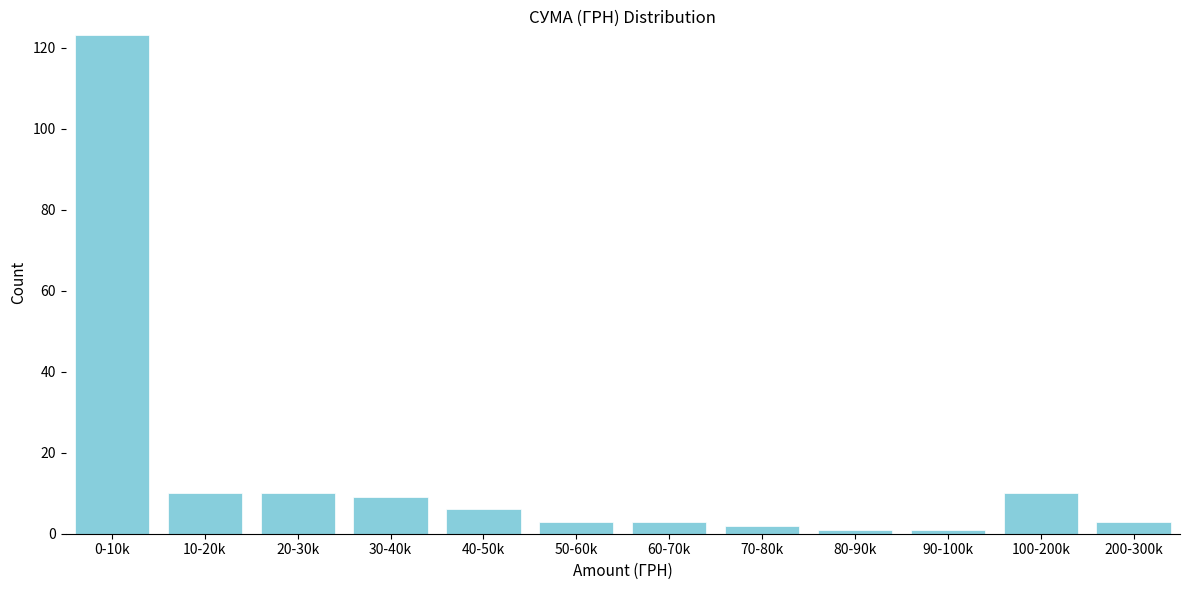

Reading right to left, transcribe all the data shown in this chart.

3	10	1	1	2	3	3	6	9	10	10	123